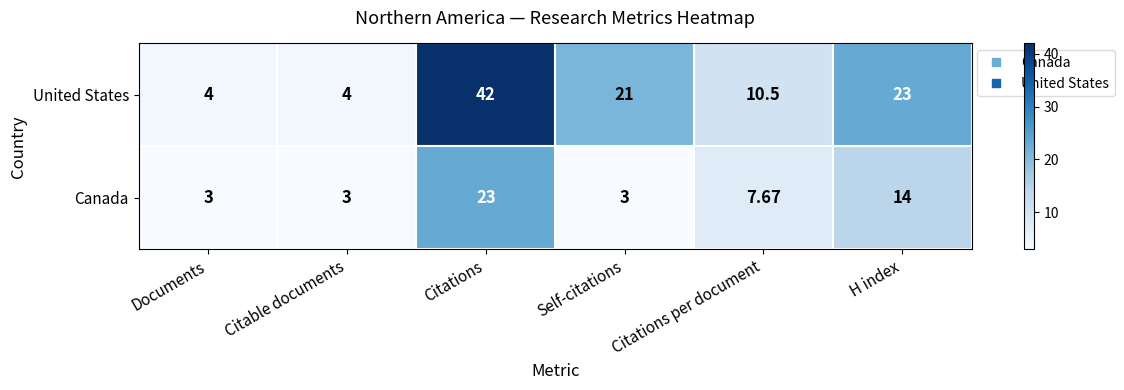

Which series has the widest spread of values?

United States